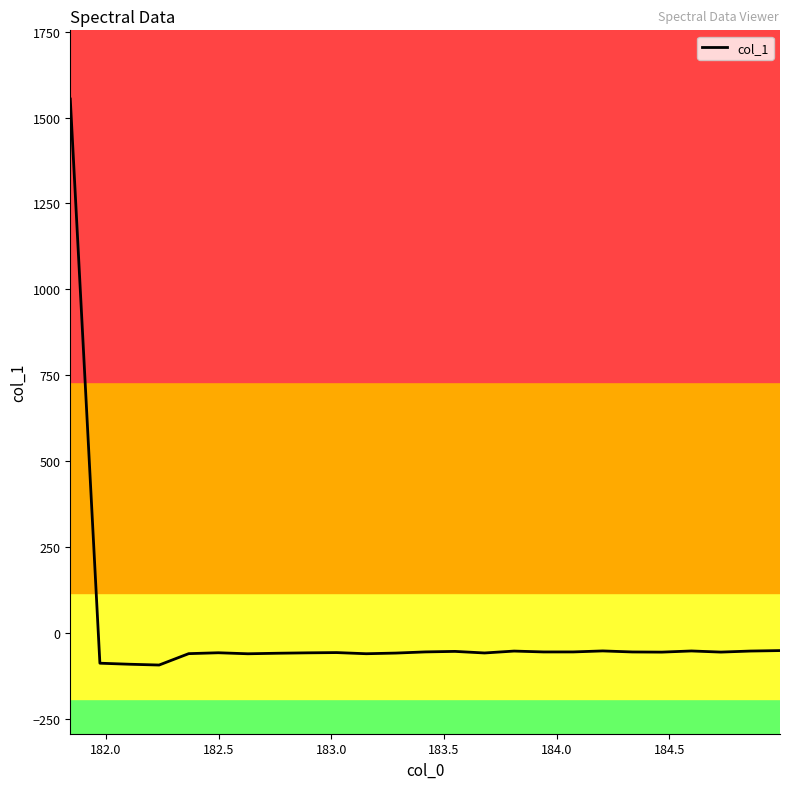

What is the difference between the maximum and second lowest values?

1645.7